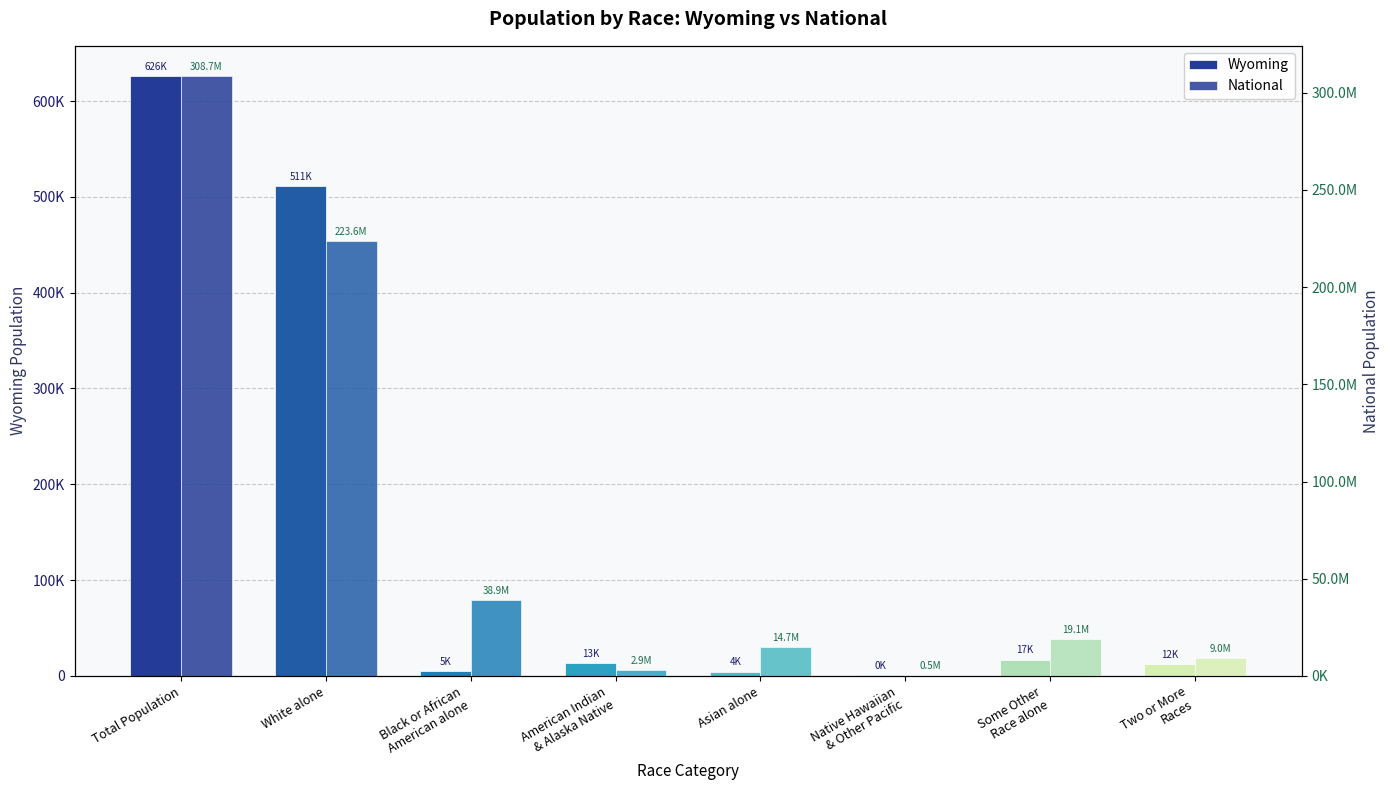

At how many categories does at least one series exceed 10145221?

5